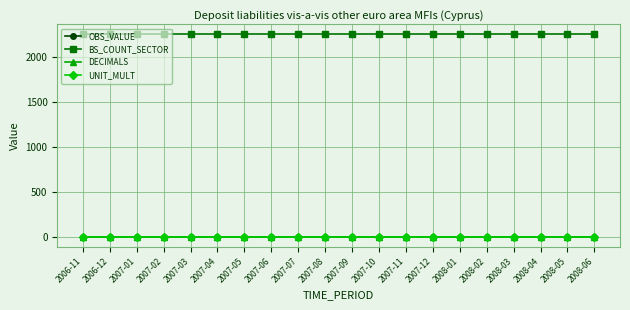

Does the chart have visible grid lines?

Yes